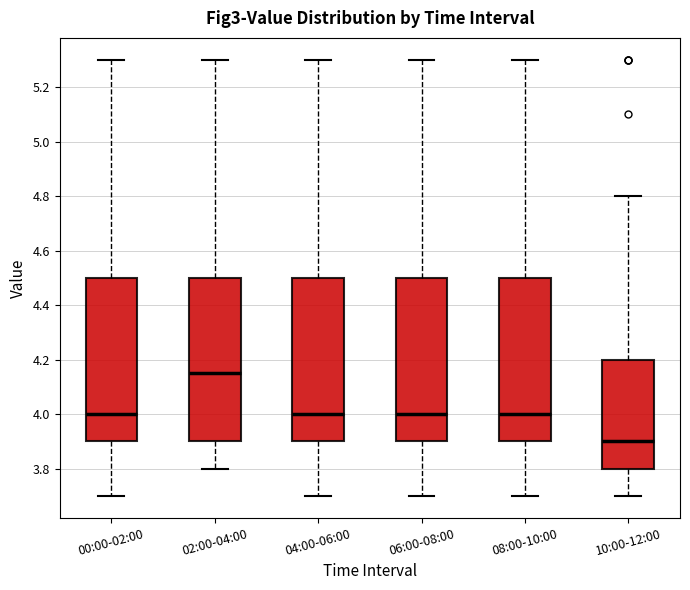

Which box's median line is the lowest?

10:00-12:00